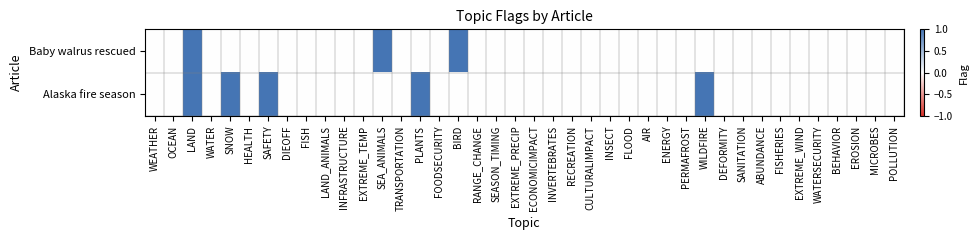

Count the number of categories in the chart.

40